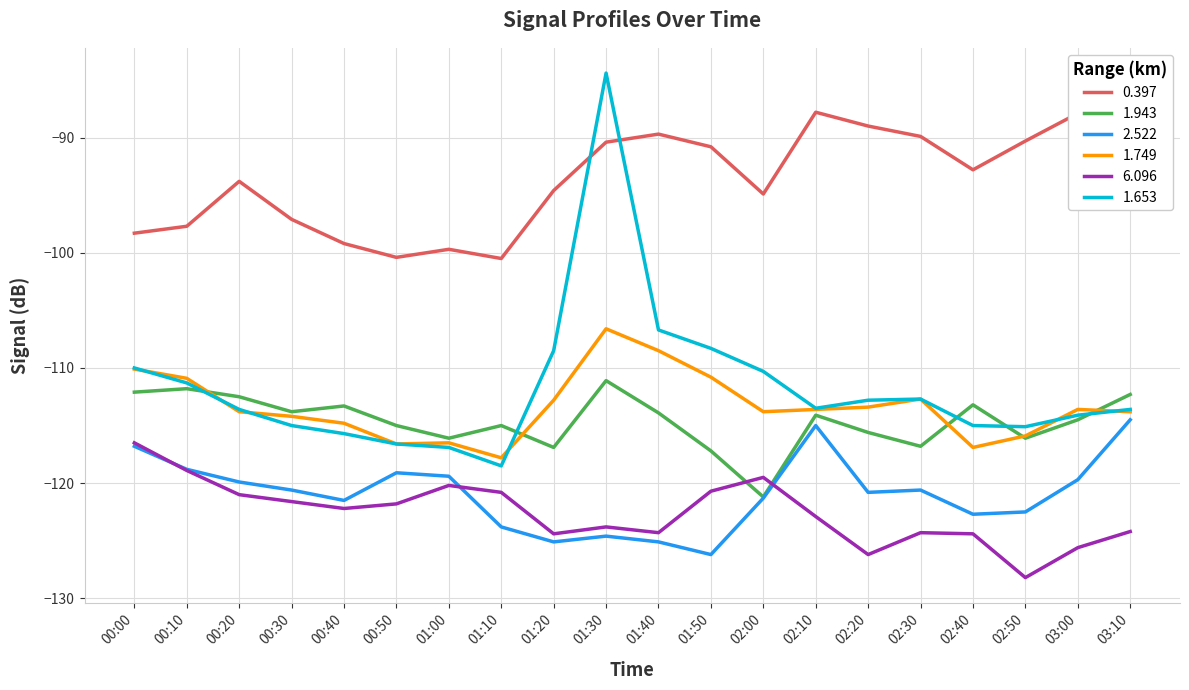

At which label is 1.653 closest to -101?

01:40